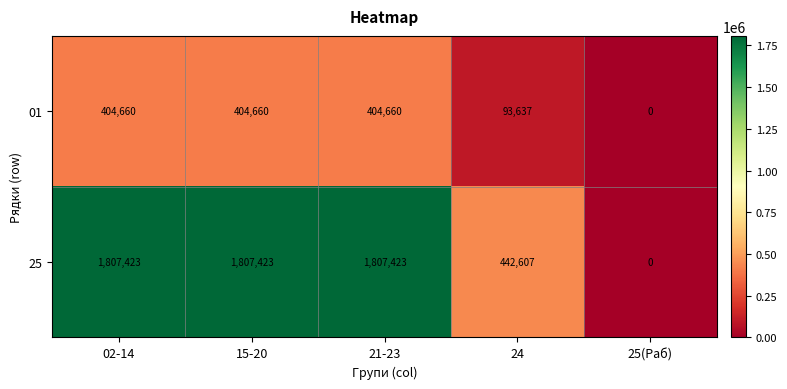

Between 24 and 25(Раб), which series saw the biggest shift?

25